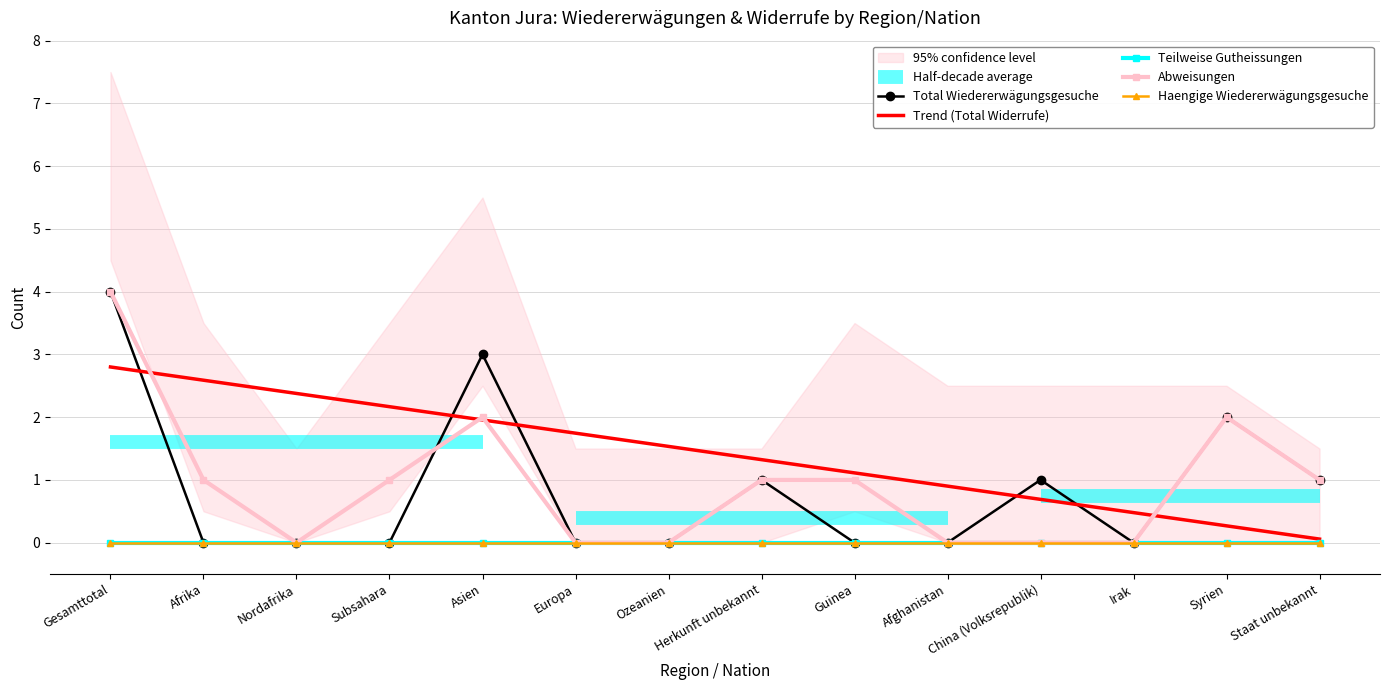

At how many categories does at least one series exceed 2?

2